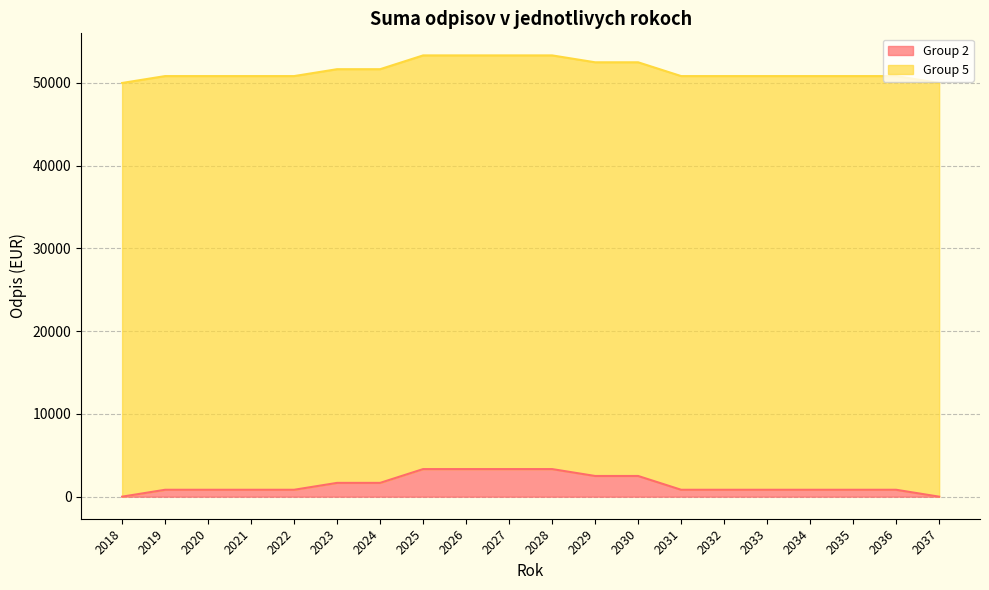

Rank the categories by value from highest to lowest.

2025, 2026, 2027, 2028, 2029, 2030, 2023, 2024, 2019, 2020, 2021, 2022, 2031, 2032, 2033, 2034, 2035, 2036, 2018, 2037